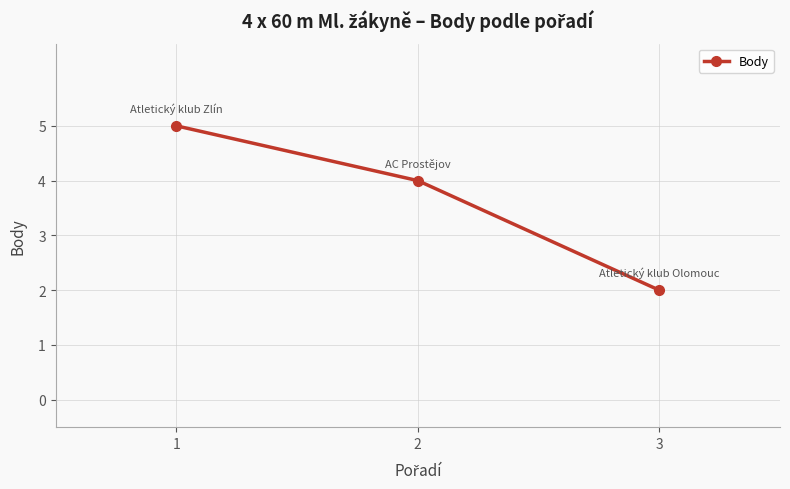

What value does the data have at 1?

5